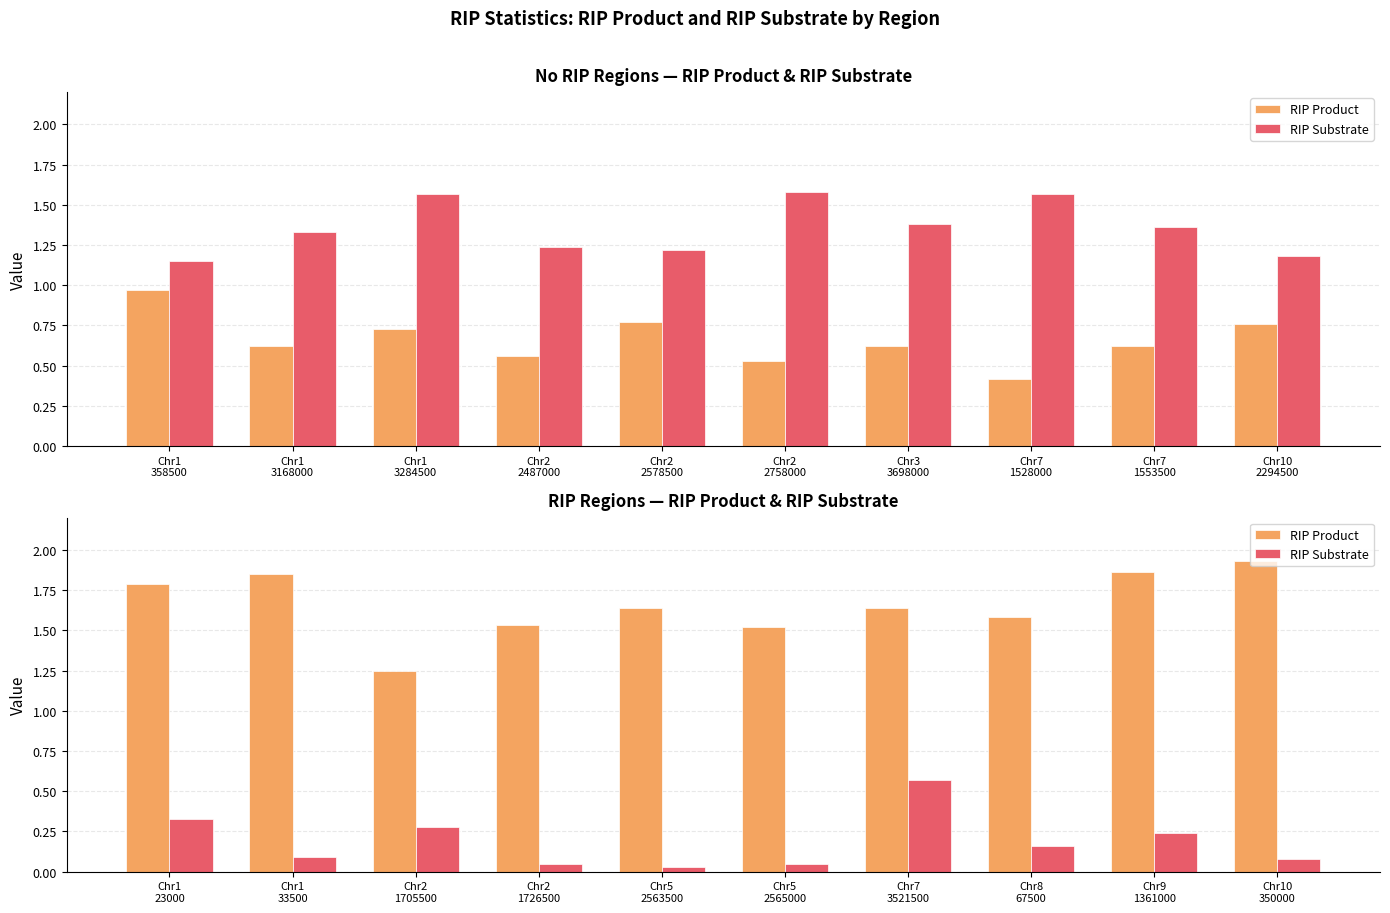

What is the average value of the RIP Substrate series?

0.2